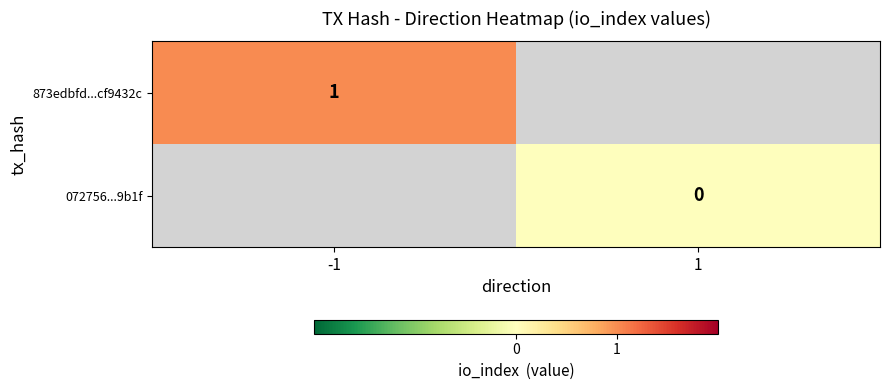

What is the maximum value shown in the chart?

1.0